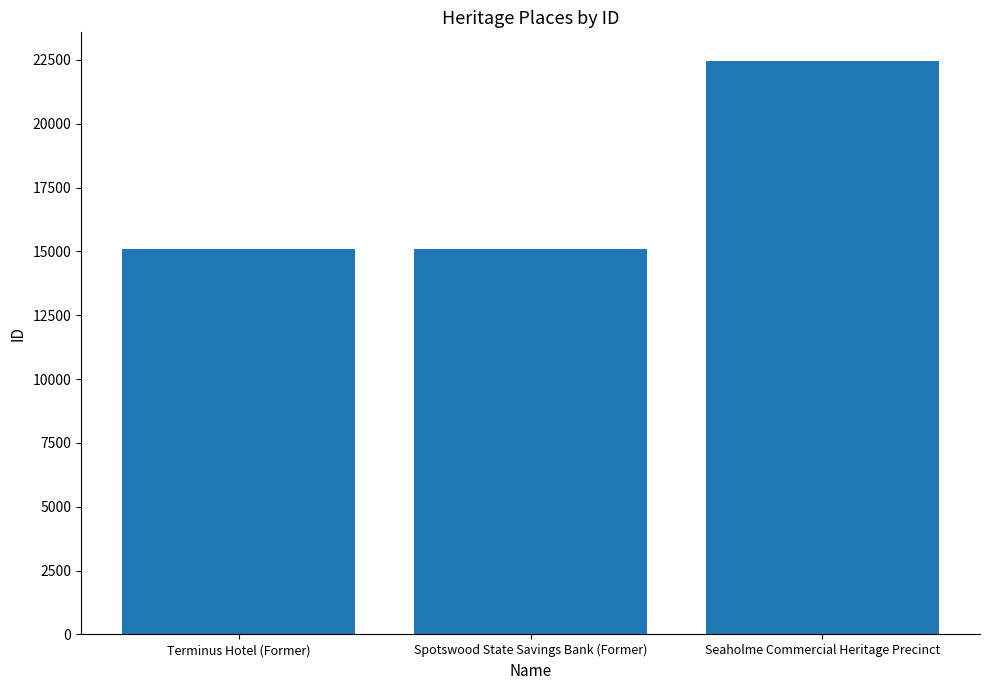

What is the greatest value displayed?

22459